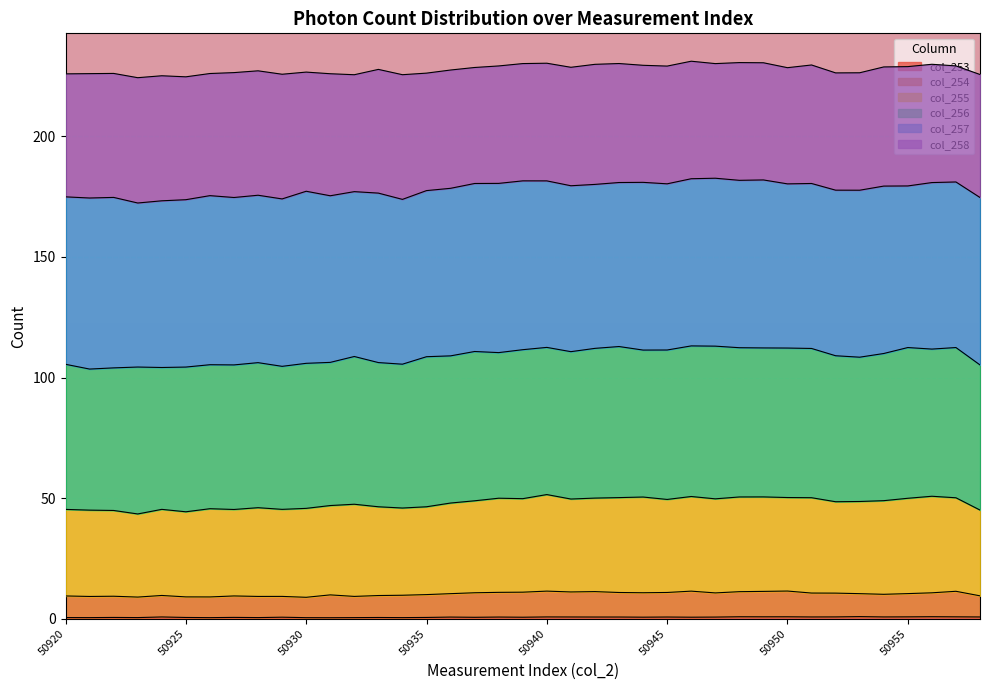

The col_253 series shows 0.8 at 50955. True or false?

True